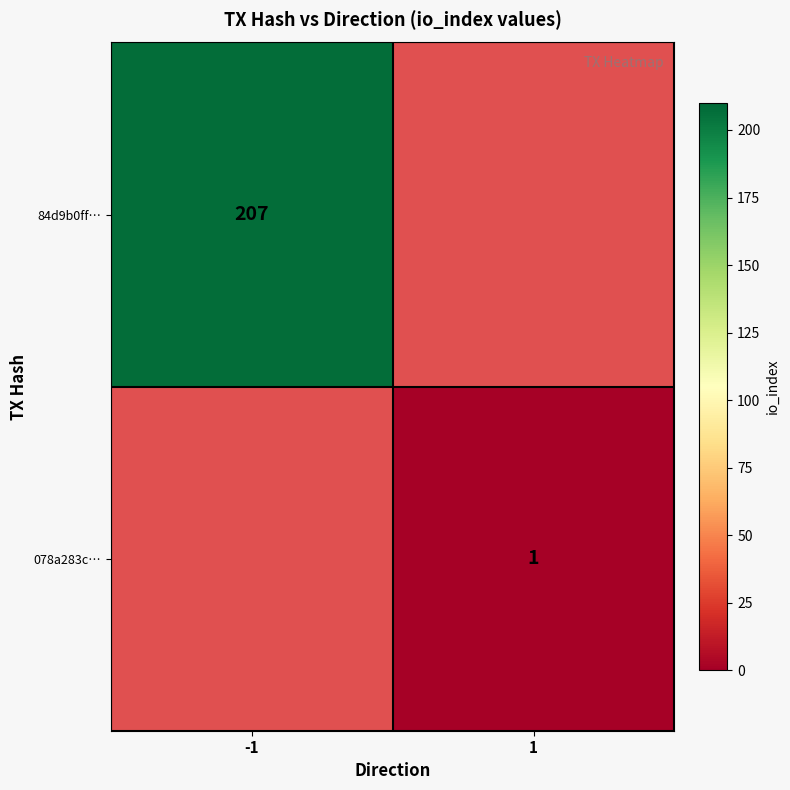

Is the value of 84d9b0ff… at -1 greater than the value of 078a283c… at 1?

Yes